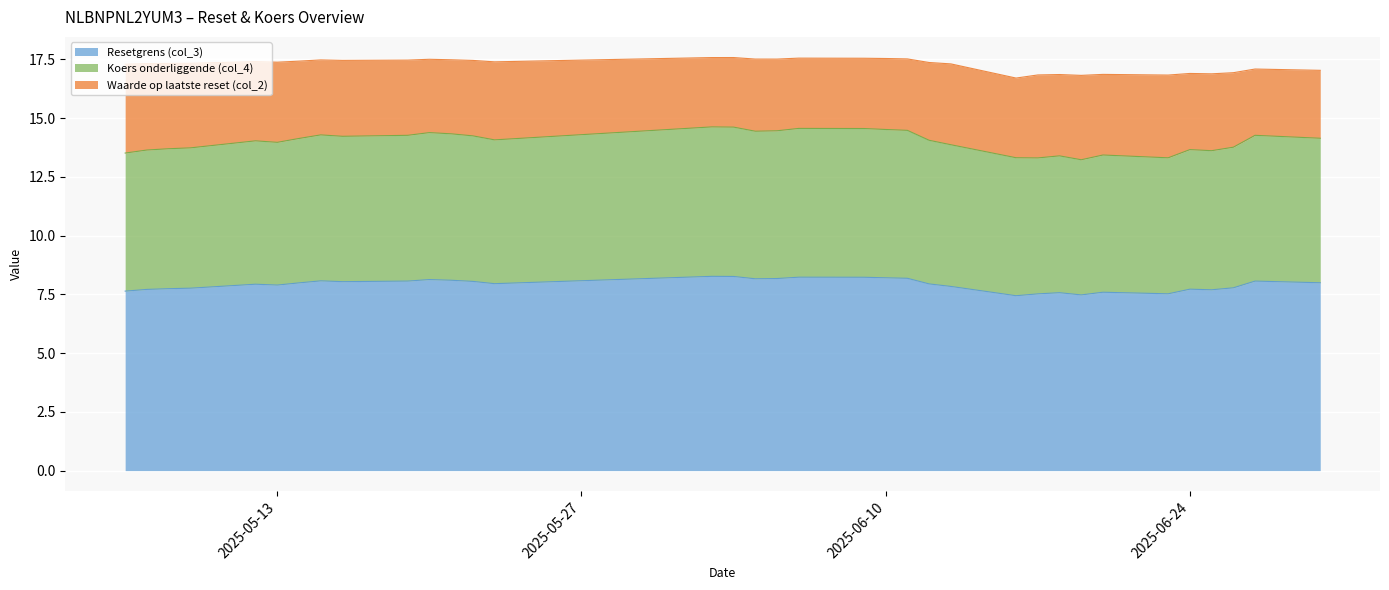

What is the difference between the second highest and second lowest values in the Koers onderliggende (col_4) series?

0.6